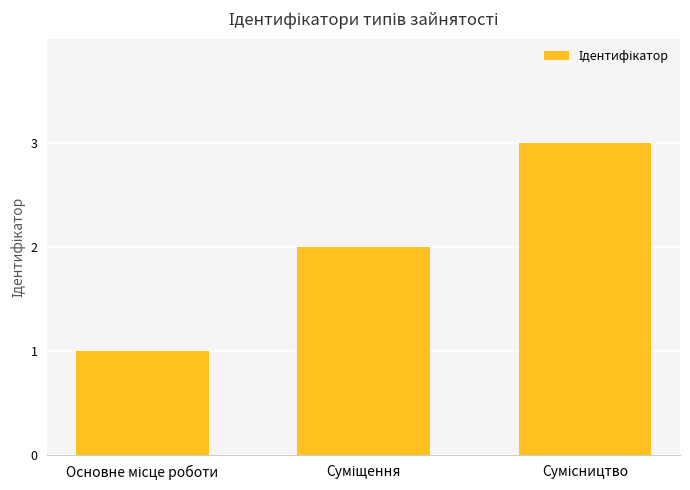

What is the sum of all values?

6